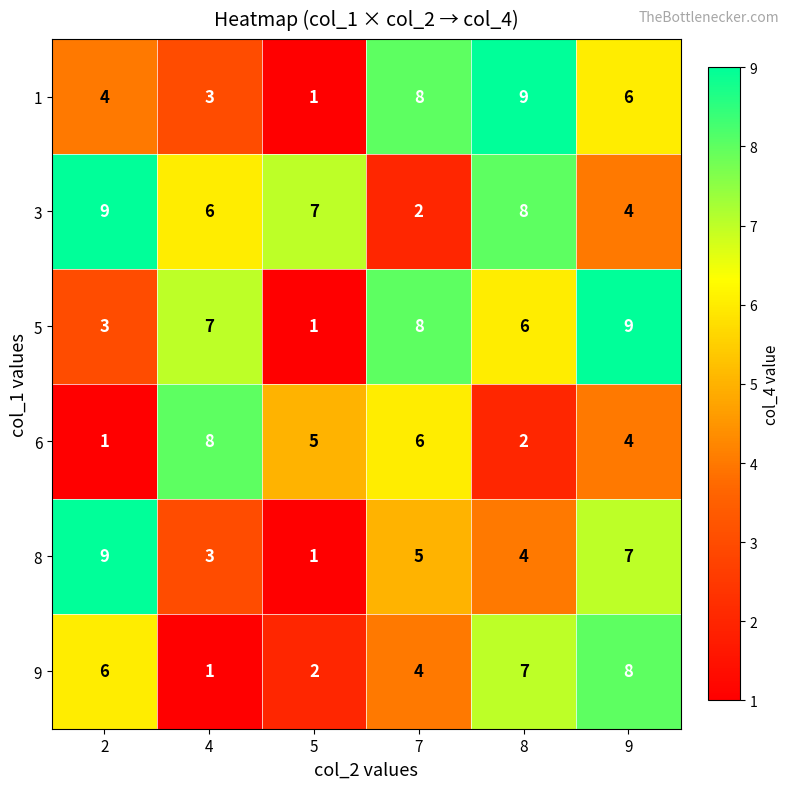

How many categories are shown in the chart?

6